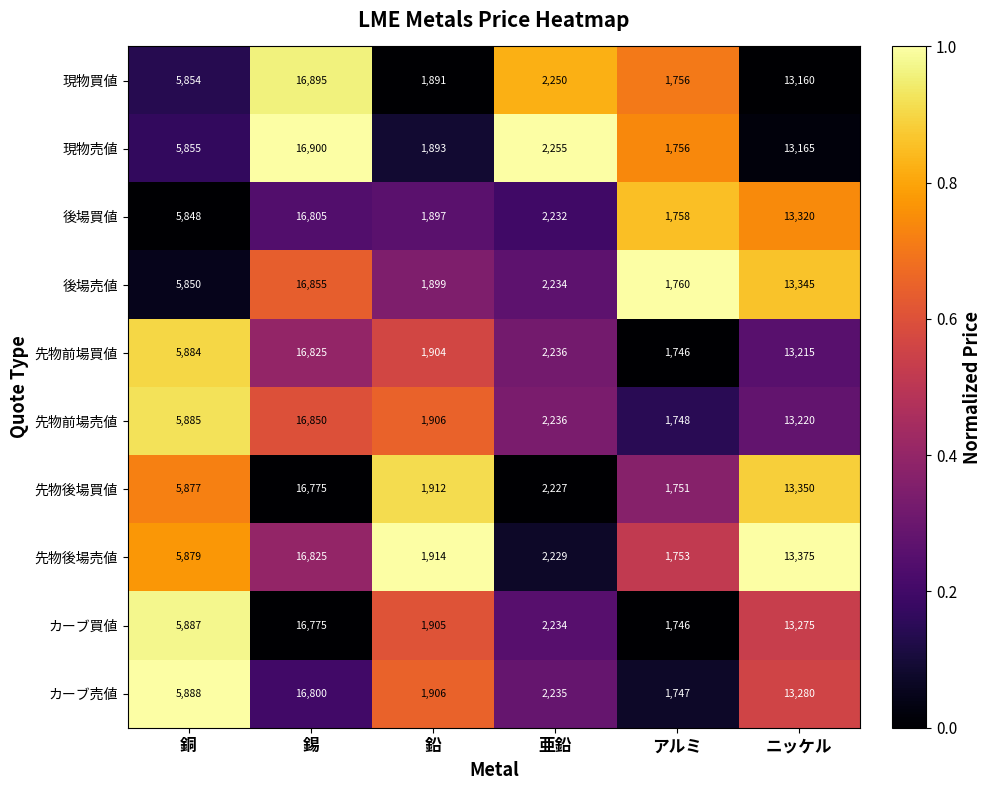

At which category is the sum across all series the highest?

錫